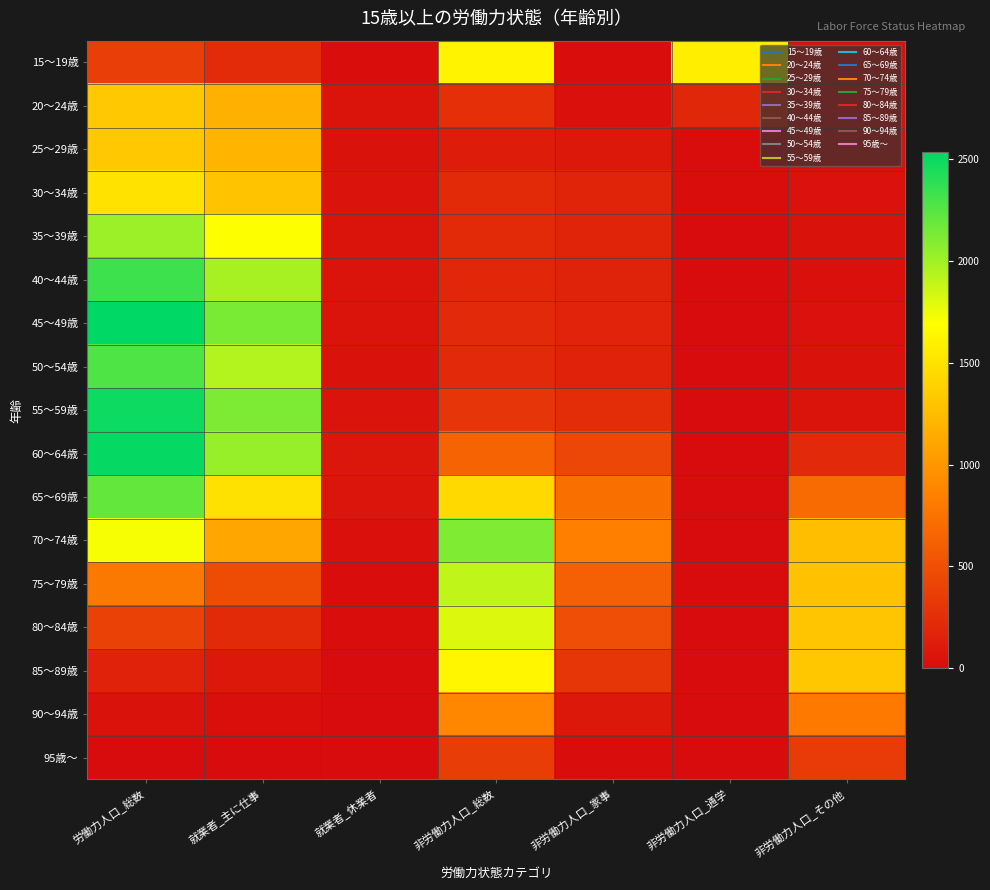

At how many categories does at least one series exceed 2026?

3